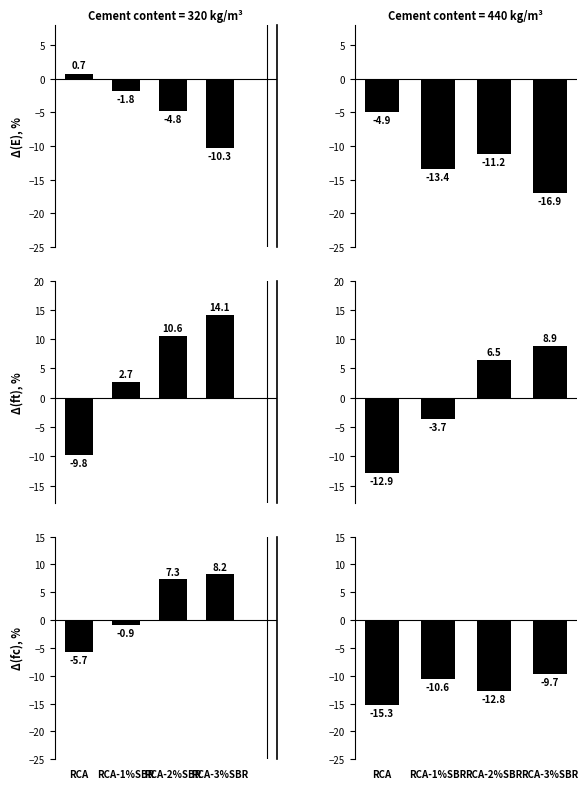

How many data points in delta_fc are above -10?

1